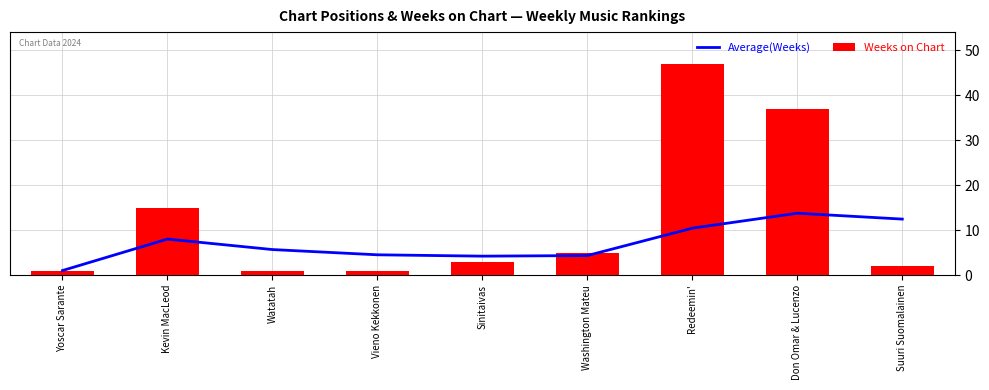

Is it true that Average(Weeks) equals 8.5 at Watatah?

False